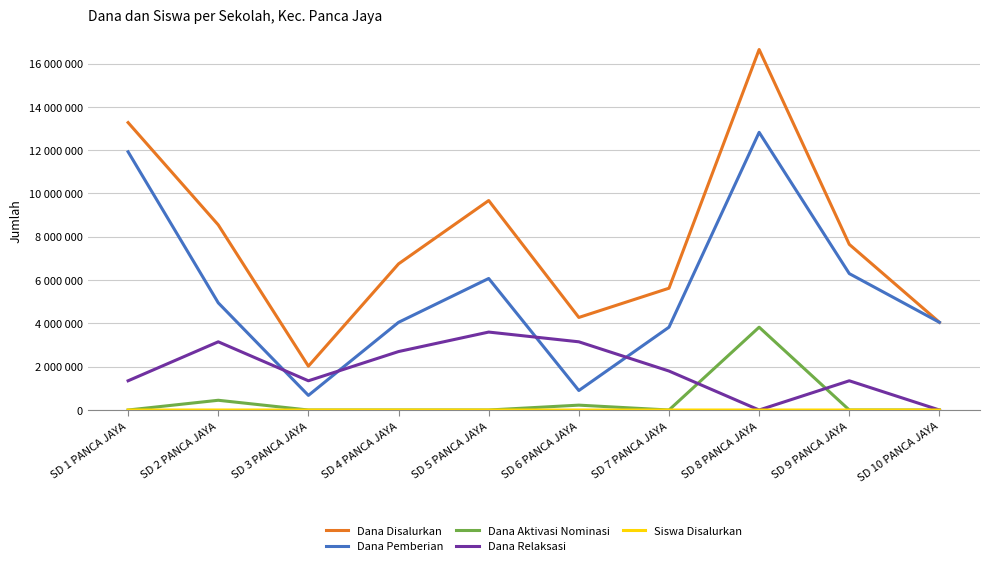

Is this an area chart (filled region under the line)?

No